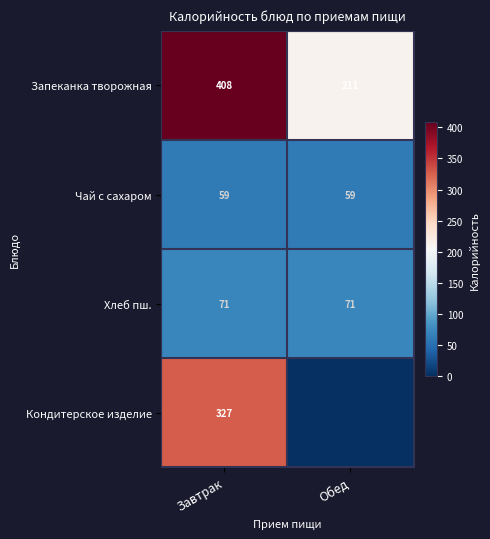

At which category is the sum across all series the highest?

Завтрак